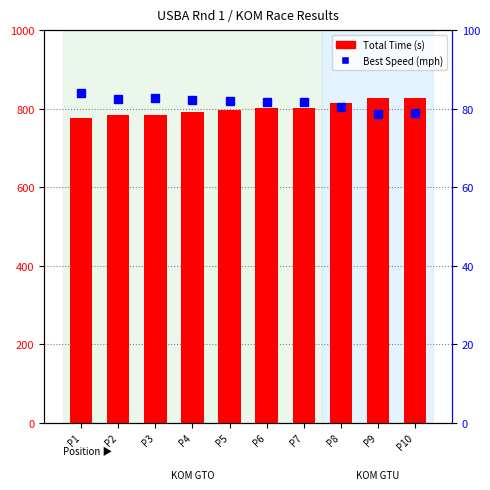

Rank the series by their maximum value, from highest to lowest.

Total Time, Best Speed